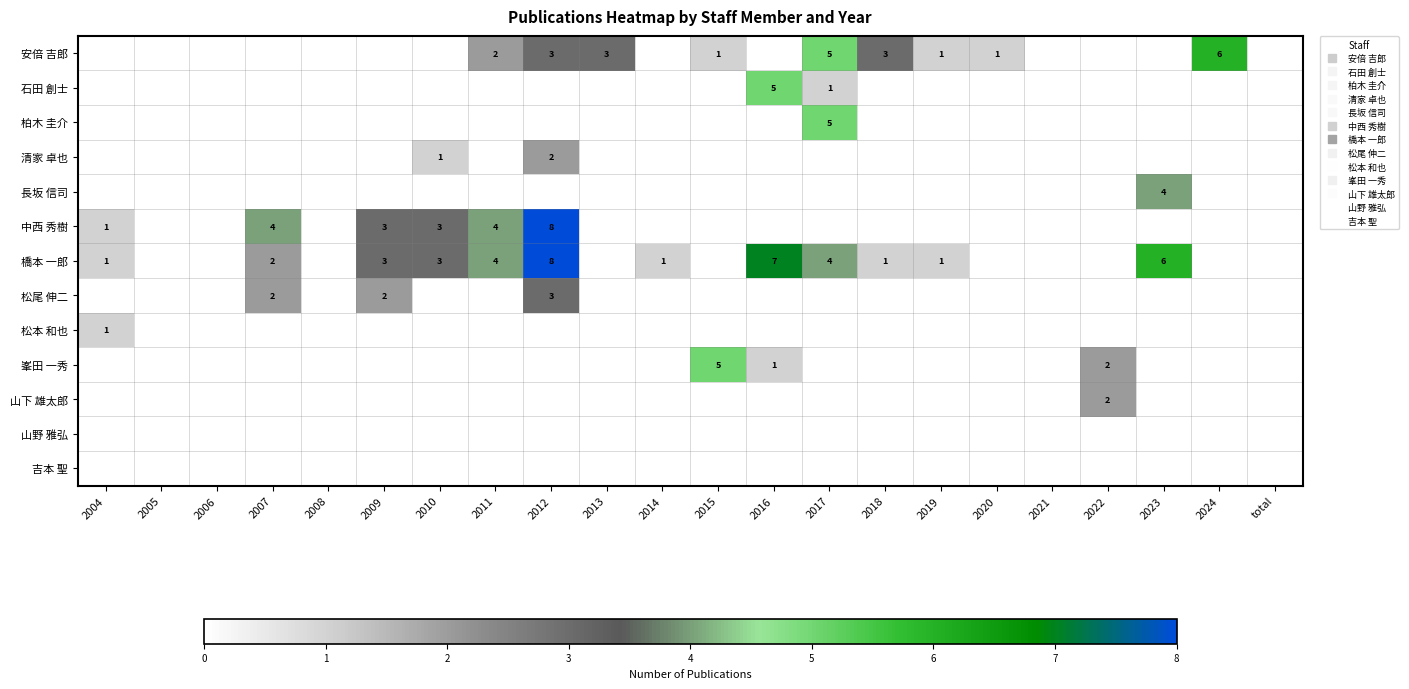

The 清家 卓也 series shows 0 at 2011. True or false?

True